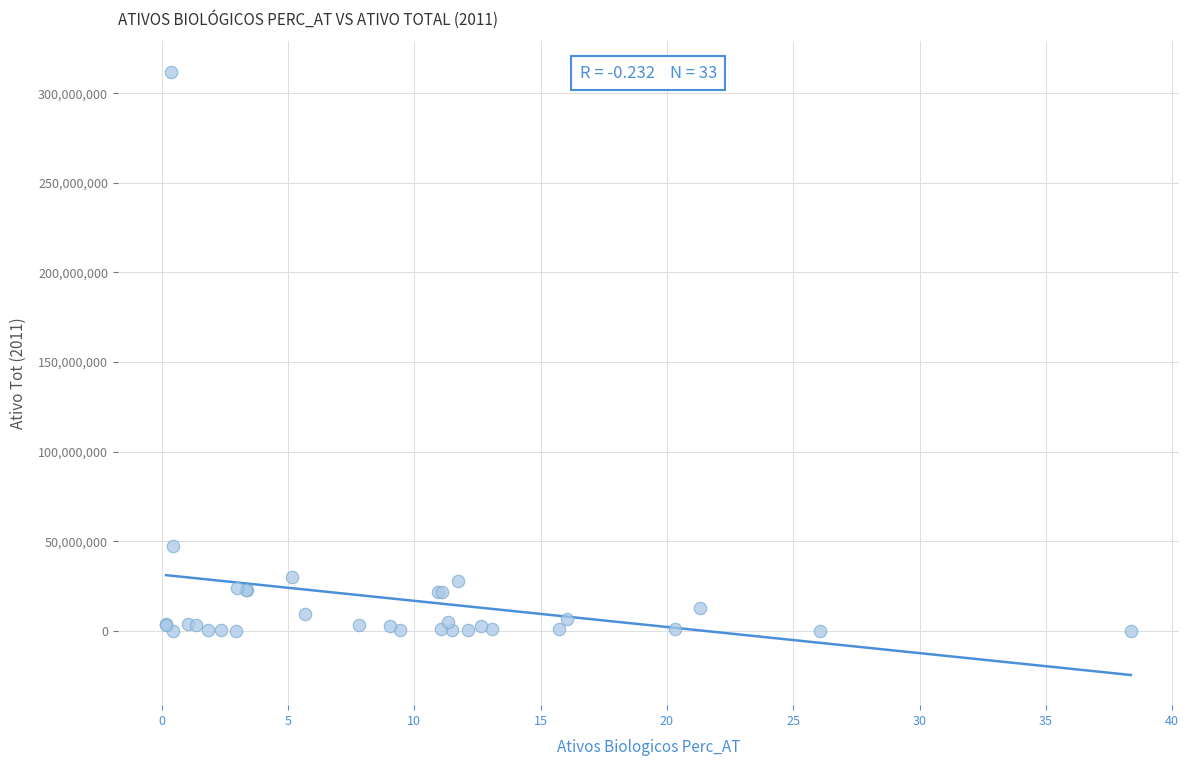

What Y value in the scatter plot is closest to 156068609?

47410884